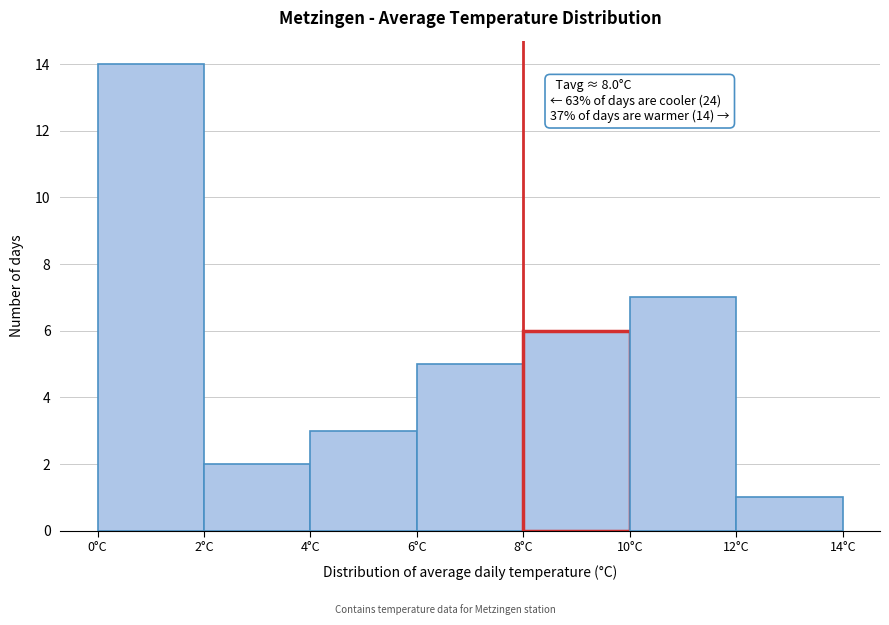

Over which range of the x-axis is the bar tallest?

0 to 2